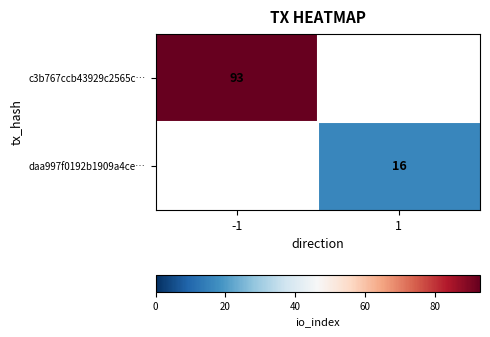

At which category is the sum across all series the highest?

-1